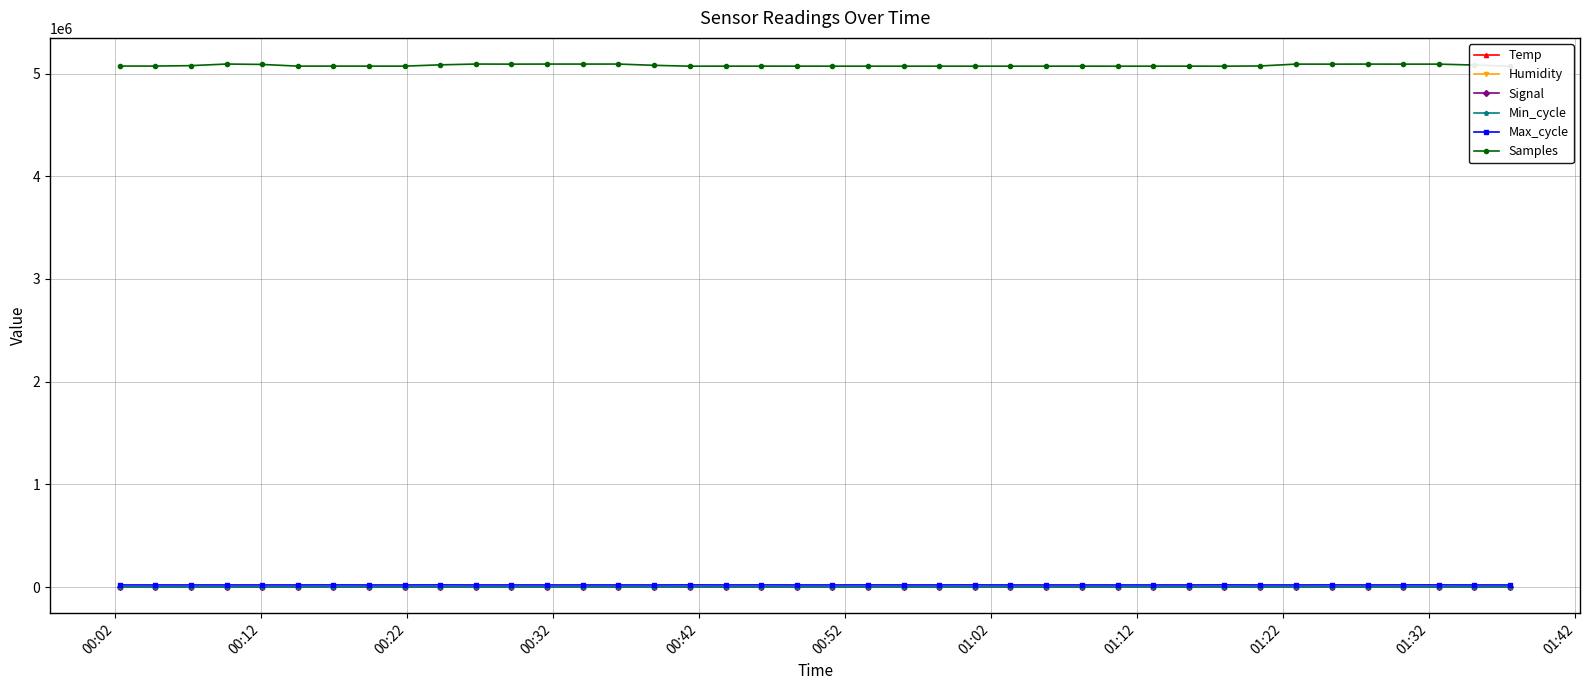

What is the value of the Samples point at the 8th from the left?

5072330.0